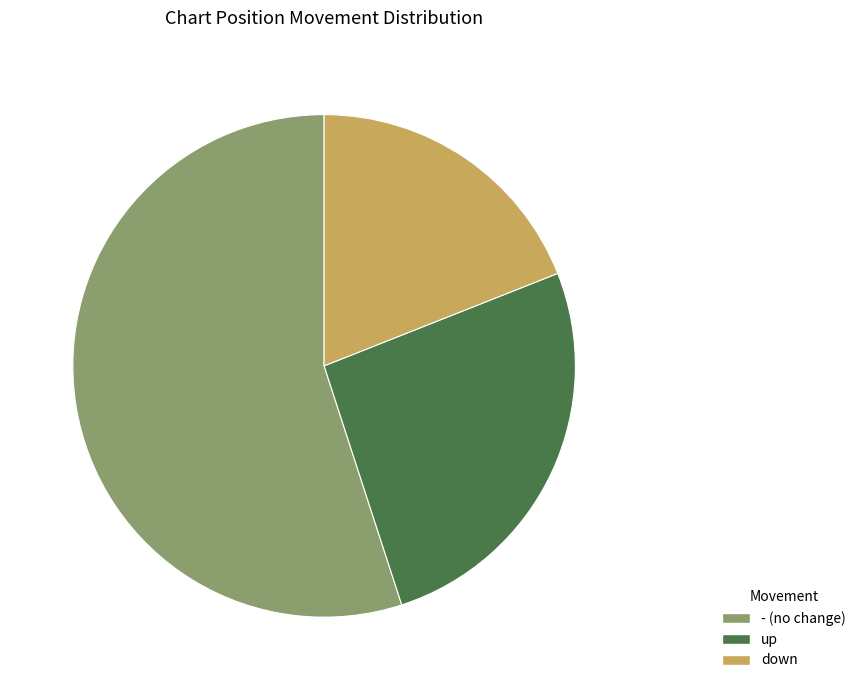

What is the smallest slice in the pie chart?

down